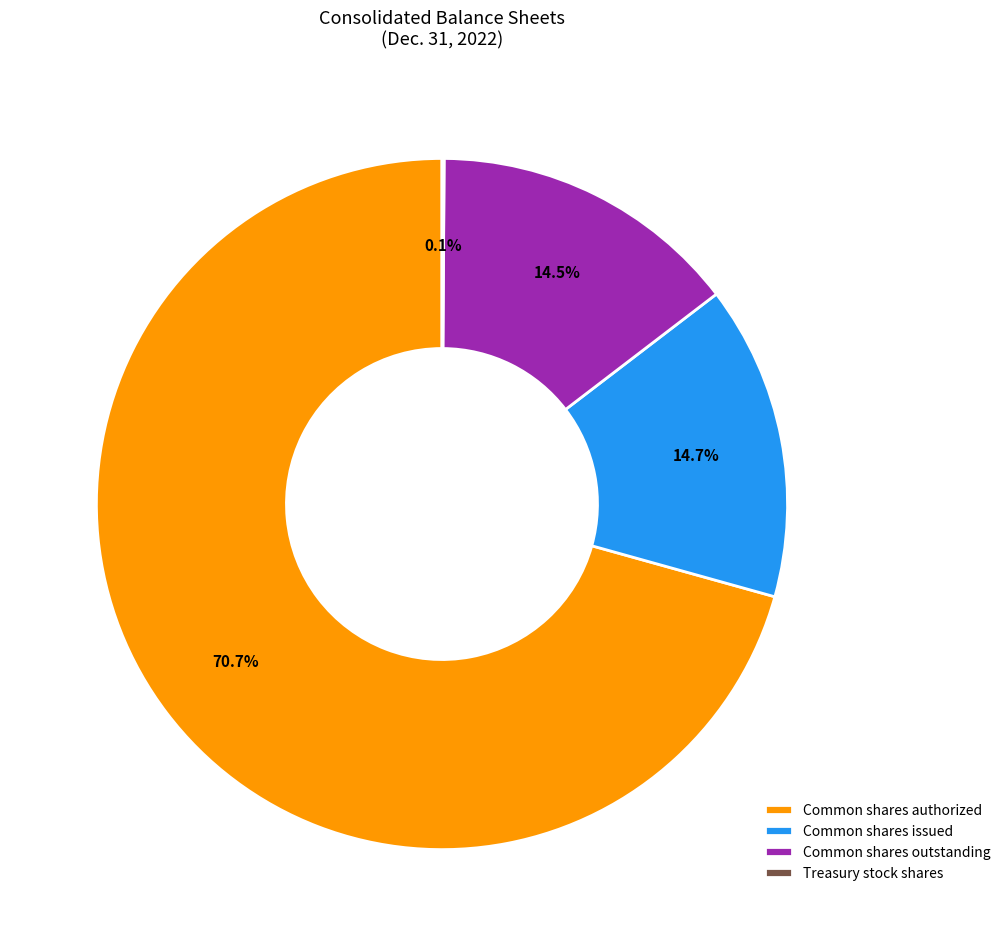

Which slice represents more than half of the pie?

Common shares authorized